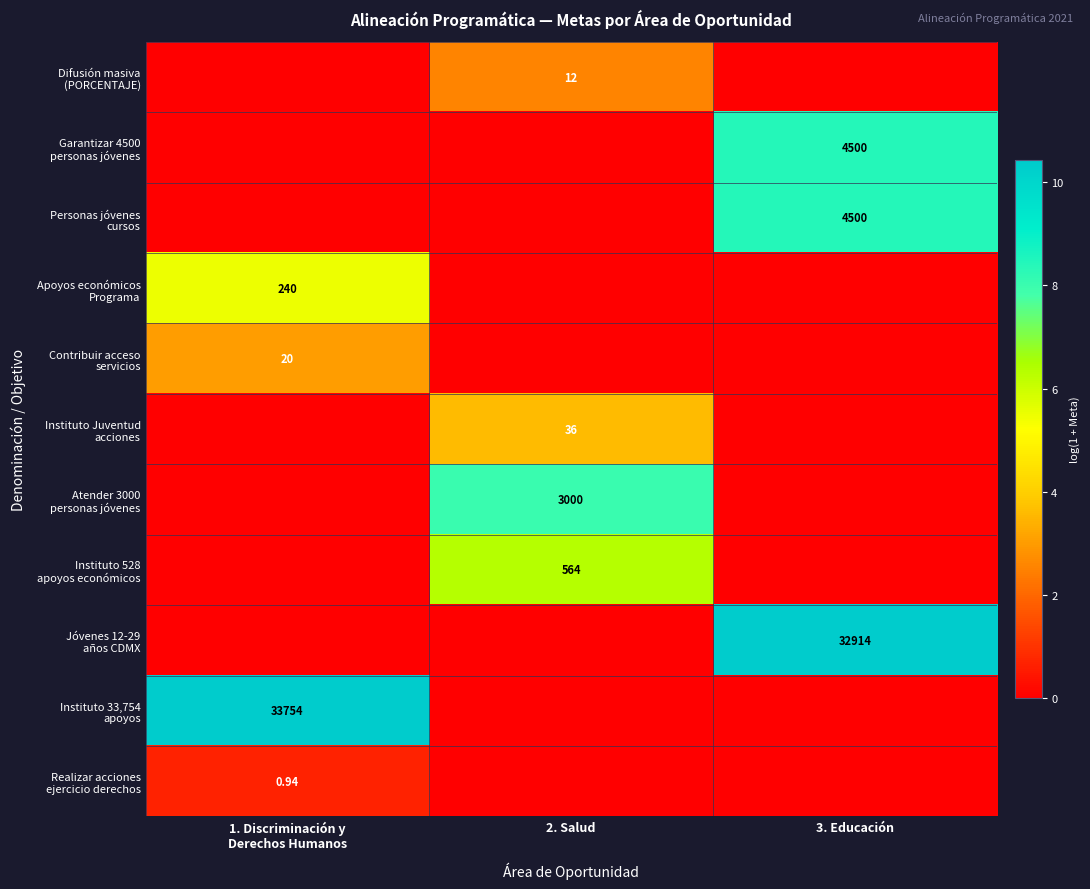

Is it true that Atender 3000 personas jóvenes equals 0.0 at 1. Discriminación y Derechos Humanos?

True